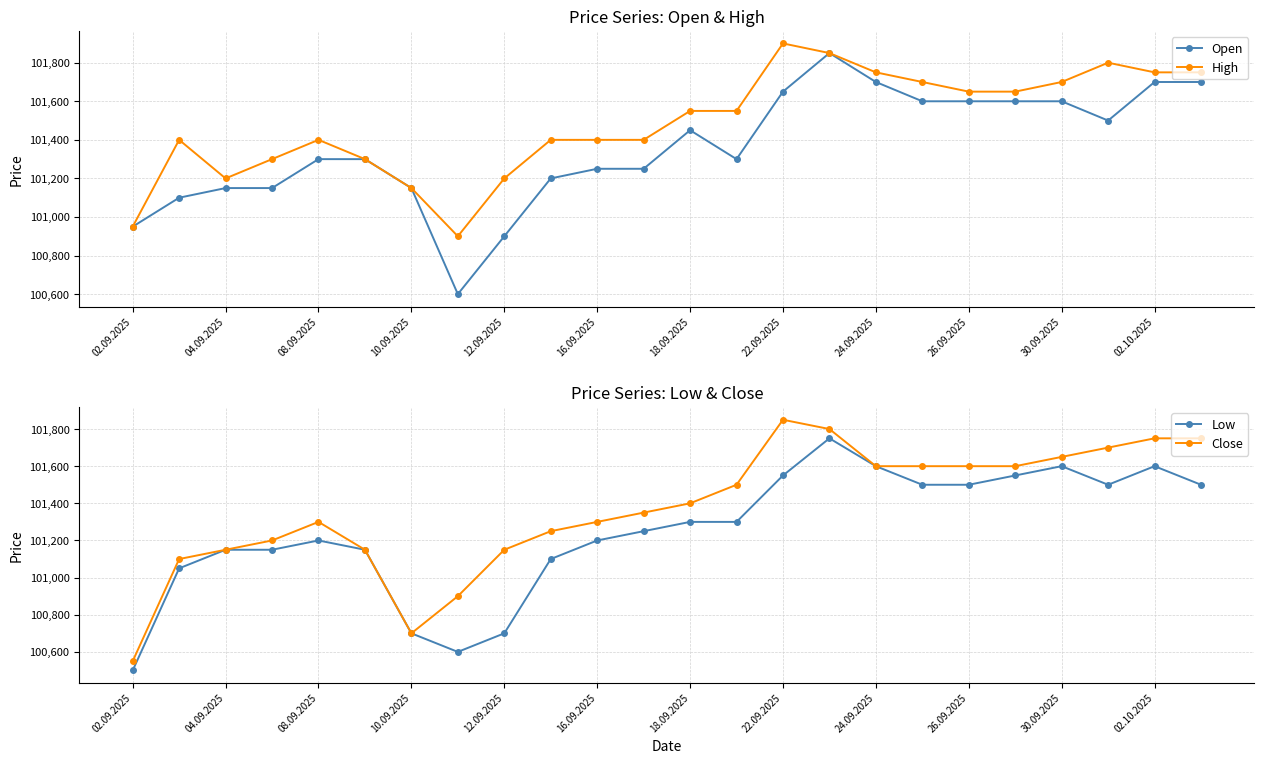

Is it true that Open equals 100950 at 02.09.2025?

True